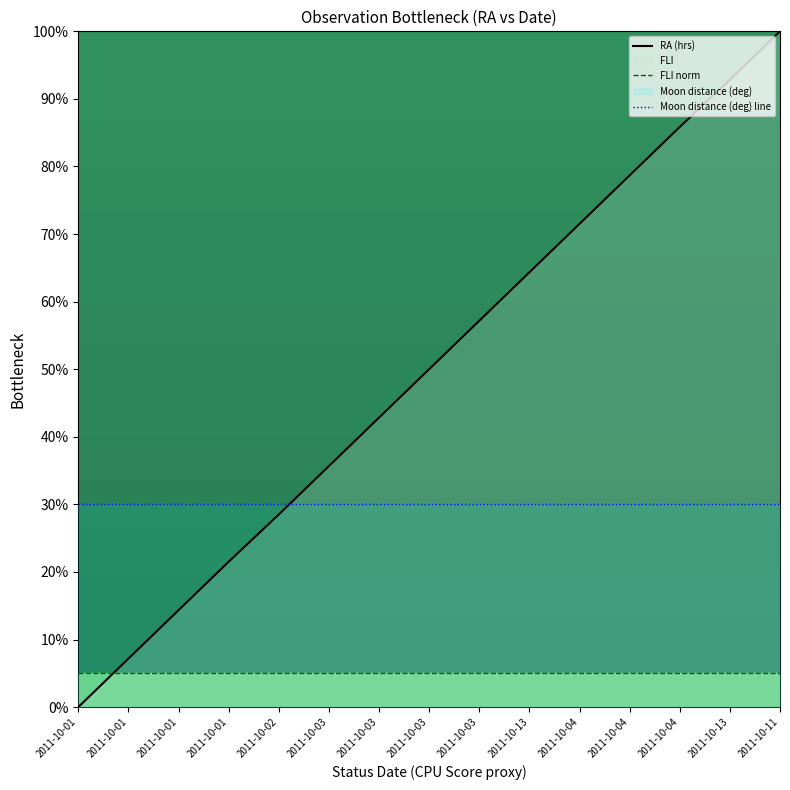

Reading left to right, extract all data points from this chart.

RA (hrs): 2011-10-01=0.0	2011-10-01=7.2	2011-10-01=14.3	2011-10-01=21.5	2011-10-02=28.5	2011-10-03=35.7	2011-10-03=42.8	2011-10-03=50.0	2011-10-03=57.2	2011-10-13=64.3	2011-10-04=71.5	2011-10-04=78.7	2011-10-04=85.8	2011-10-13=92.8	2011-10-11=100.0
FLI norm: 2011-10-01=5.0	2011-10-01=5.0	2011-10-01=5.0	2011-10-01=5.0	2011-10-02=5.0	2011-10-03=5.0	2011-10-03=5.0	2011-10-03=5.0	2011-10-03=5.0	2011-10-13=5.0	2011-10-04=5.0	2011-10-04=5.0	2011-10-04=5.0	2011-10-13=5.0	2011-10-11=5.0
Moon distance (deg) line: 2011-10-01=30.0	2011-10-01=30.0	2011-10-01=30.0	2011-10-01=30.0	2011-10-02=30.0	2011-10-03=30.0	2011-10-03=30.0	2011-10-03=30.0	2011-10-03=30.0	2011-10-13=30.0	2011-10-04=30.0	2011-10-04=30.0	2011-10-04=30.0	2011-10-13=30.0	2011-10-11=30.0